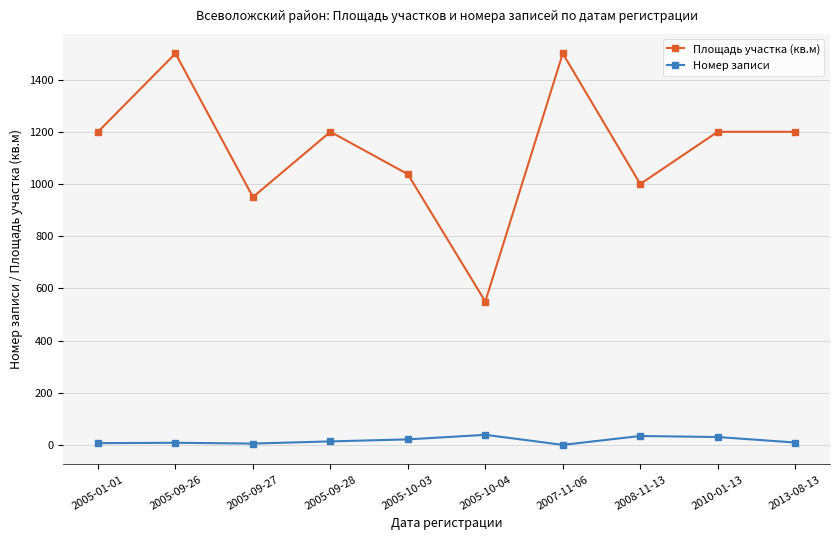

Where is Площадь участка (кв.м) nearest to the value 1025?

2005-10-03